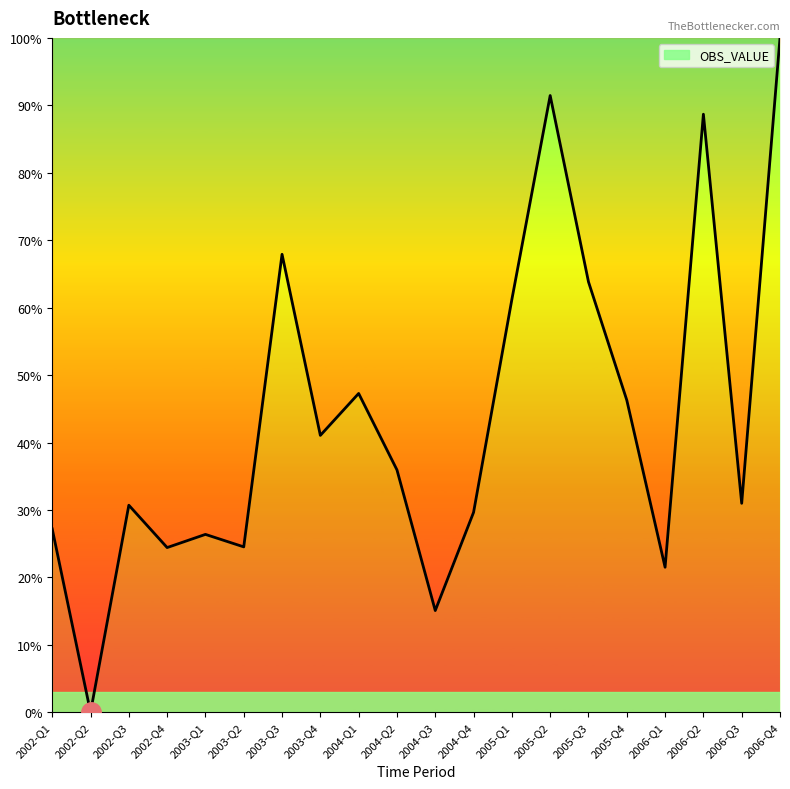

How many interior local peaks (higher than both neighbors) does the data have?

6